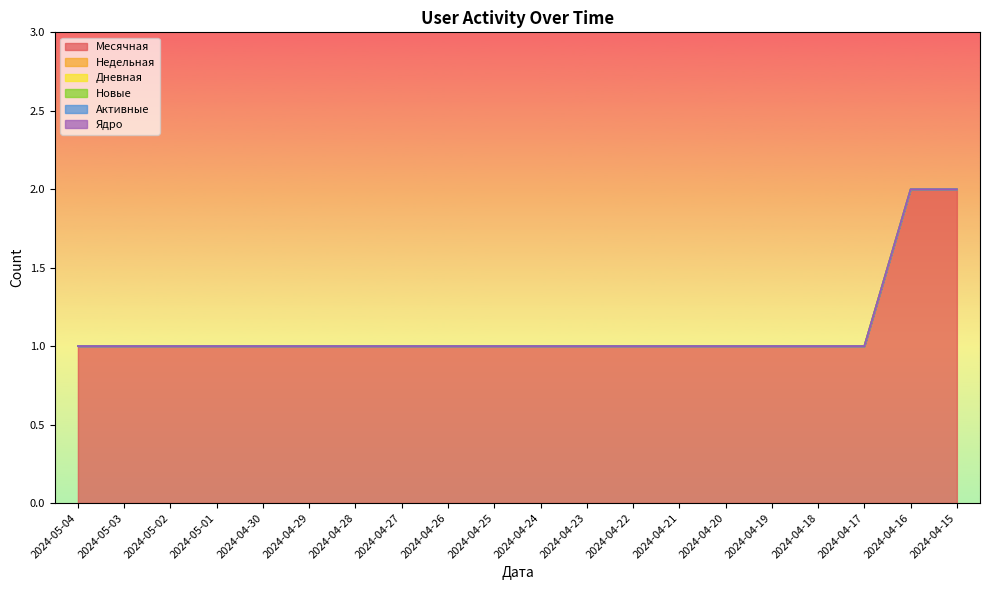

Where is Новые nearest to the value 0?

2024-05-04